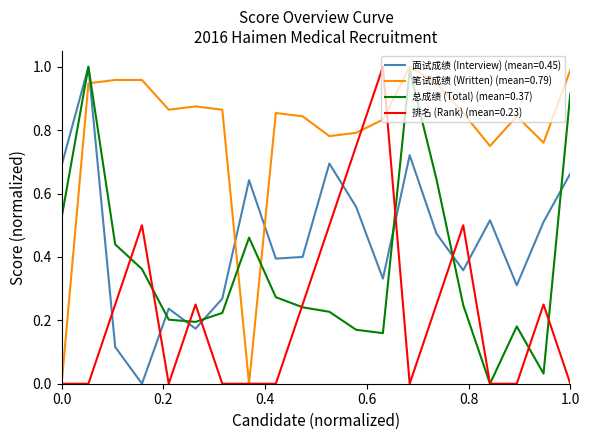

Which series has the largest total across all categories?

笔试成绩 (Written) (mean=0.79)